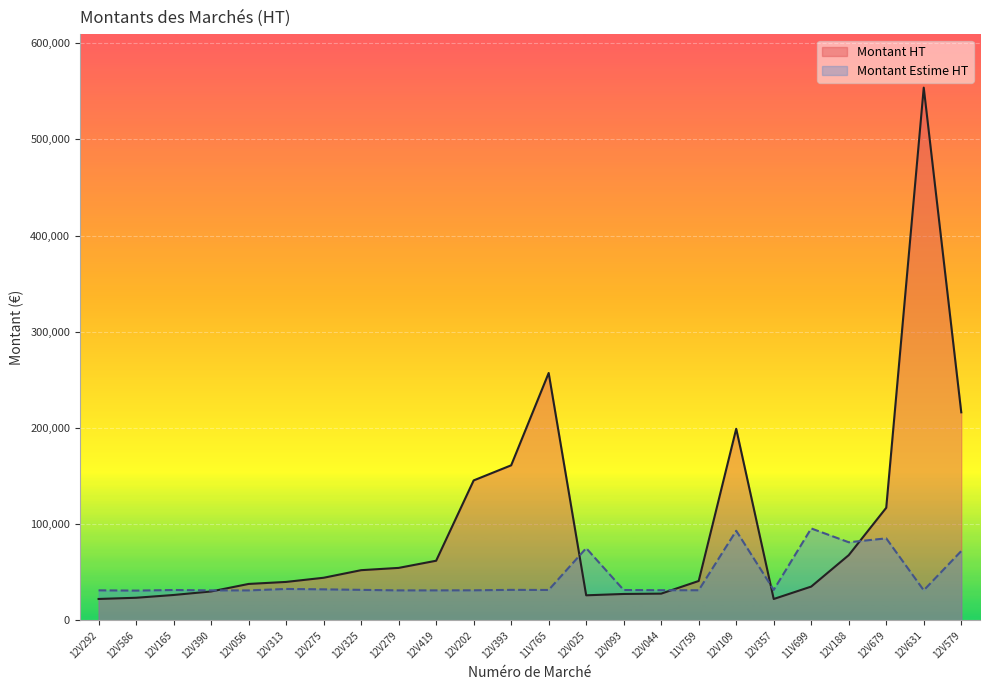

How many interior local peaks does the Montant Estime HT series have?

7